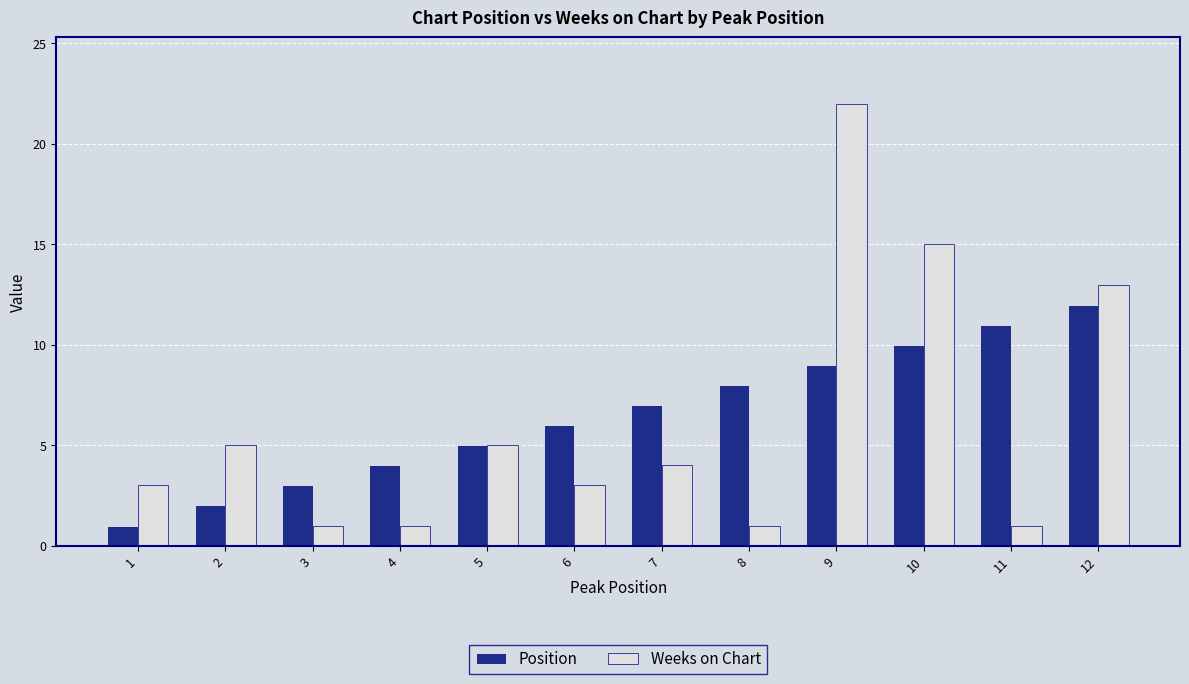

The value of Weeks on Chart at 3 is 1. True or false?

True